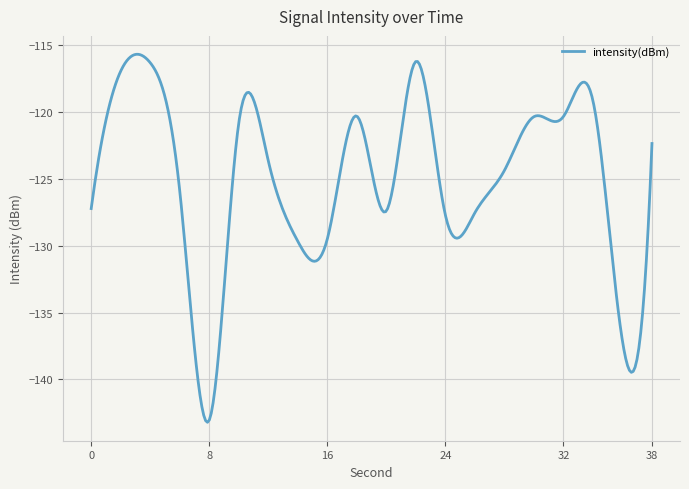

What is the difference between the maximum and minimum values?

27.5